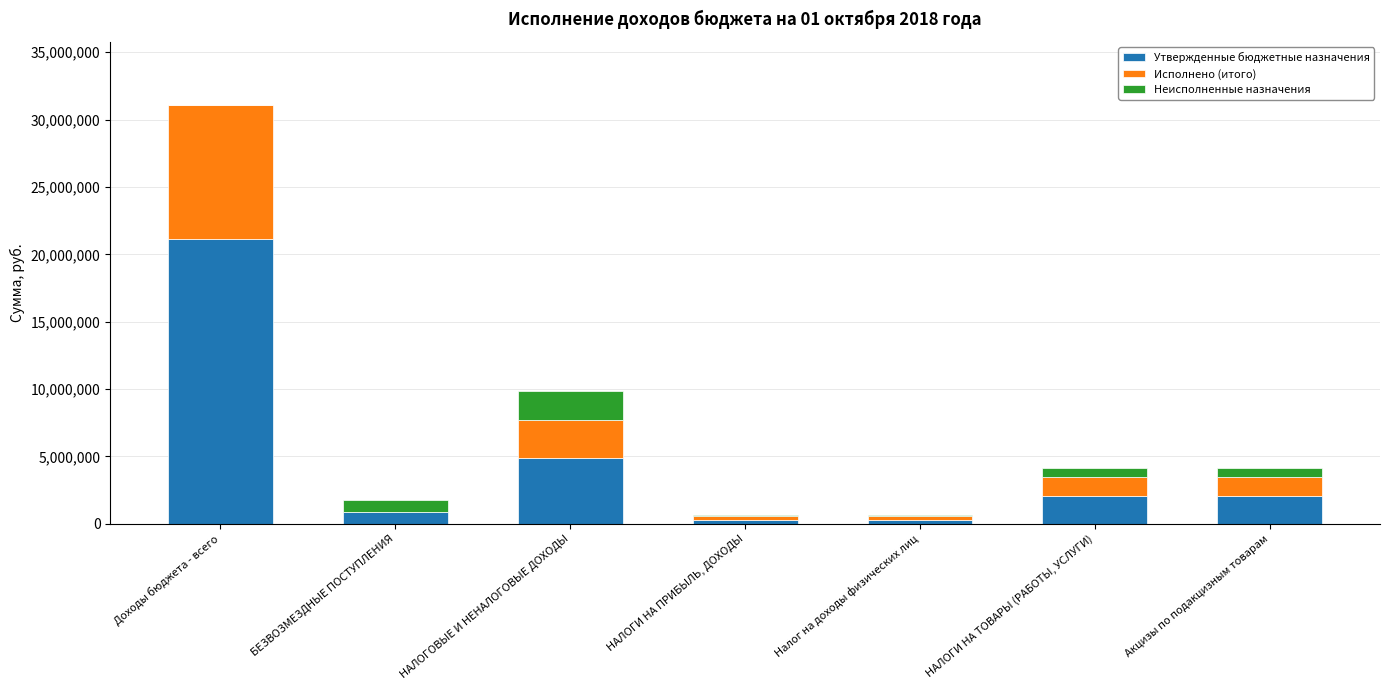

How many distinct data groups are displayed?

3